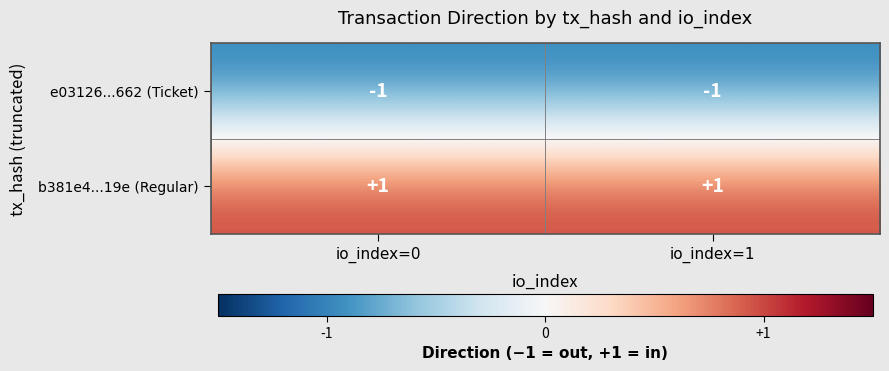

True or false: b381e4...19e (Regular) has a value of 2 at io_index=1.

False